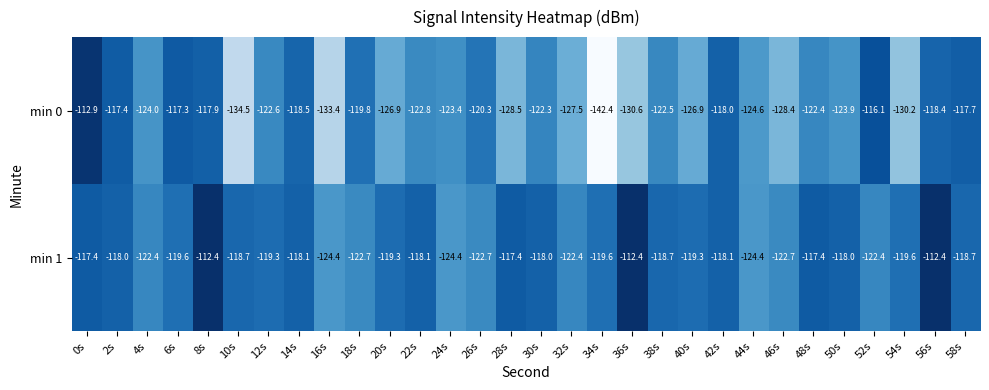

Which series changed the most between 4s and 28s?

min 1